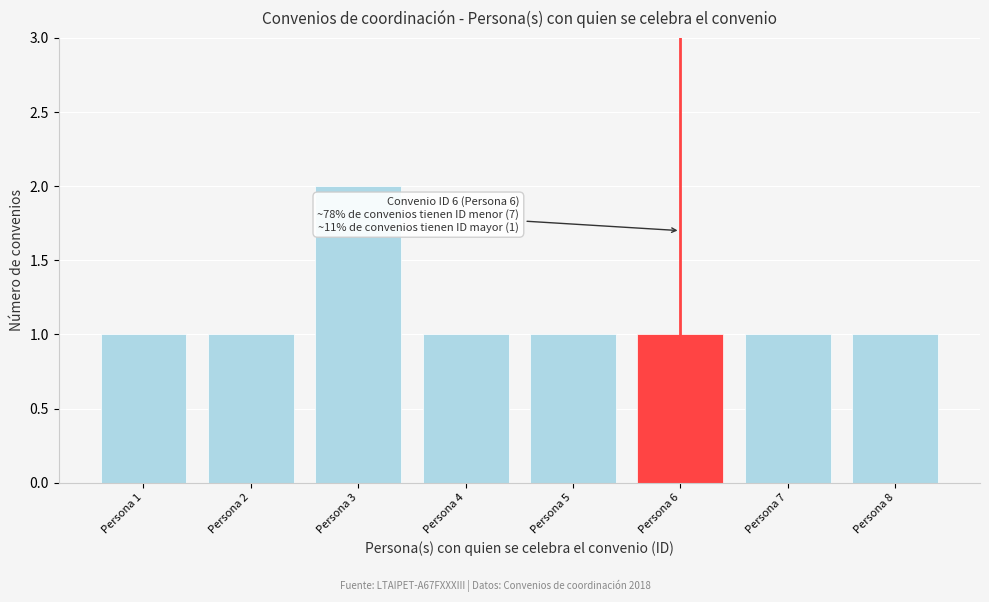

Reading left to right, extract all data points from this chart.

1	1	2	1	1	1	1	1